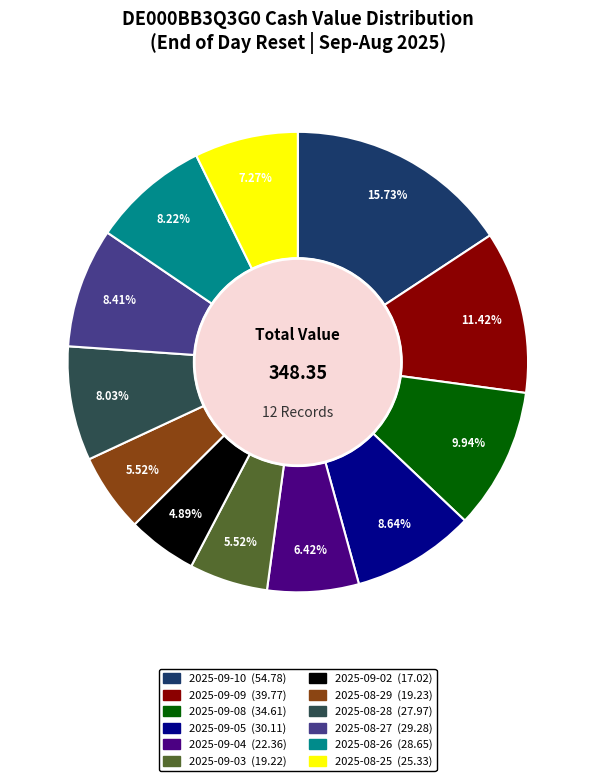

How many segments does this pie chart have?

12